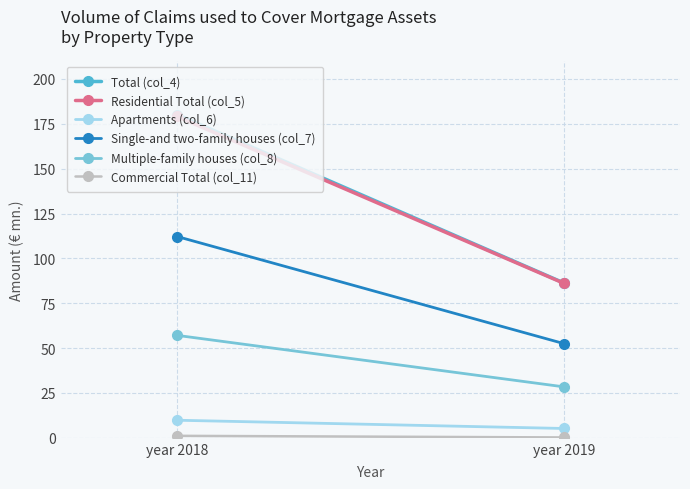

What is the difference between the maximum and minimum values in the Single-and two-family houses (col_7) series?

59.7